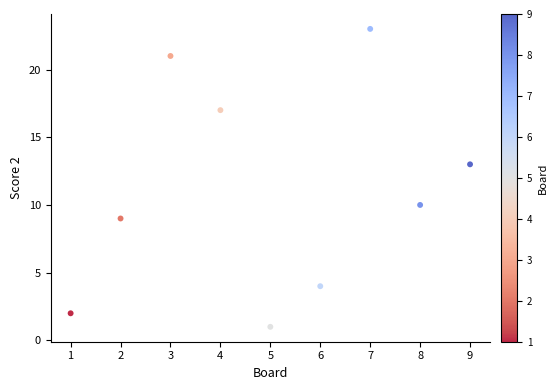

What Y value in the scatter plot is closest to 12?

13